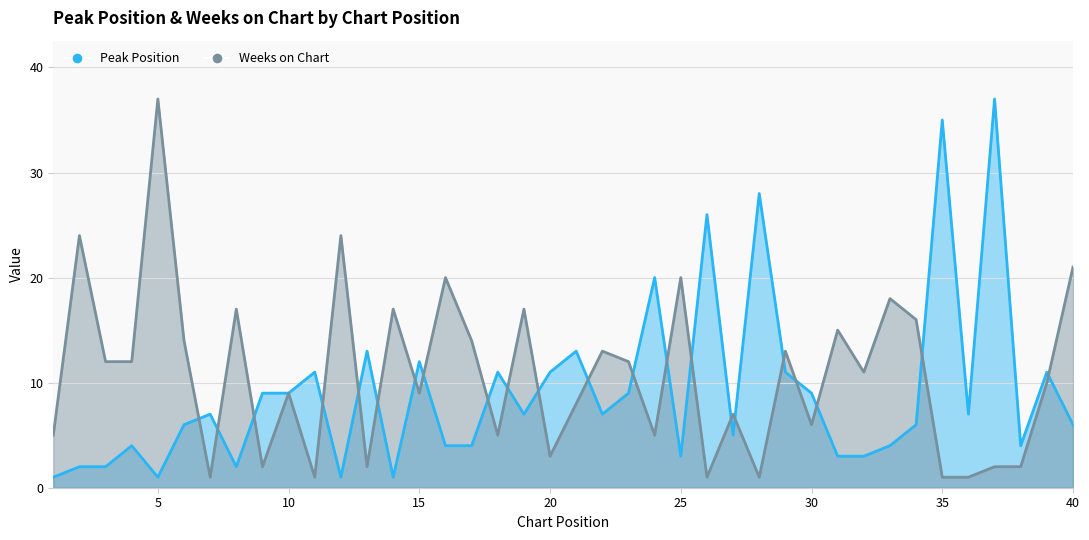

Is it true that Peak Position equals 11 at 20?

True